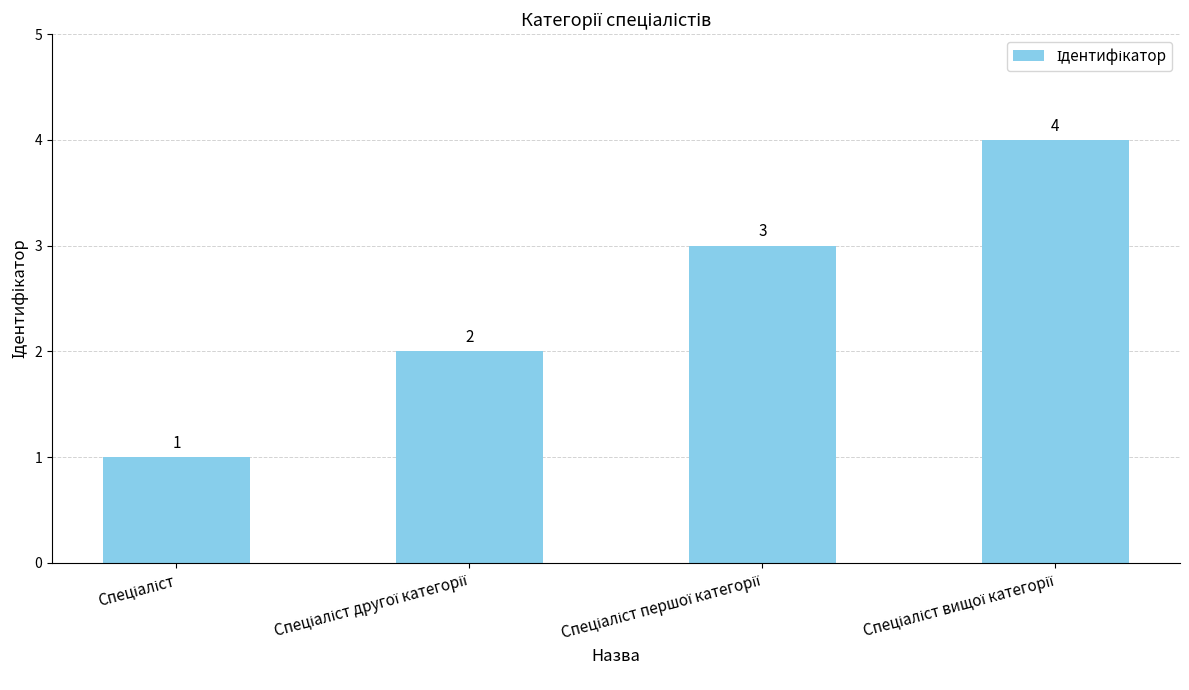

Count the values in the range 2 to 4.

3